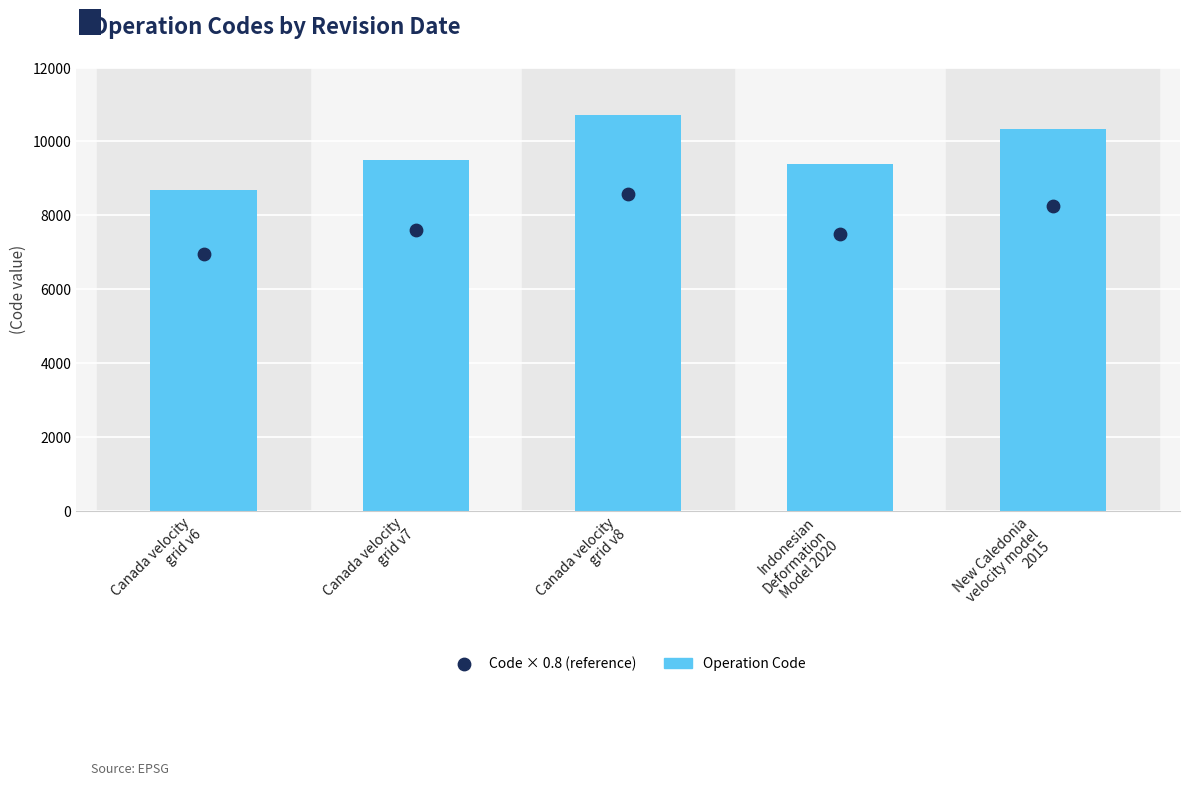

Which series contains the highest Y value?

Operation Code